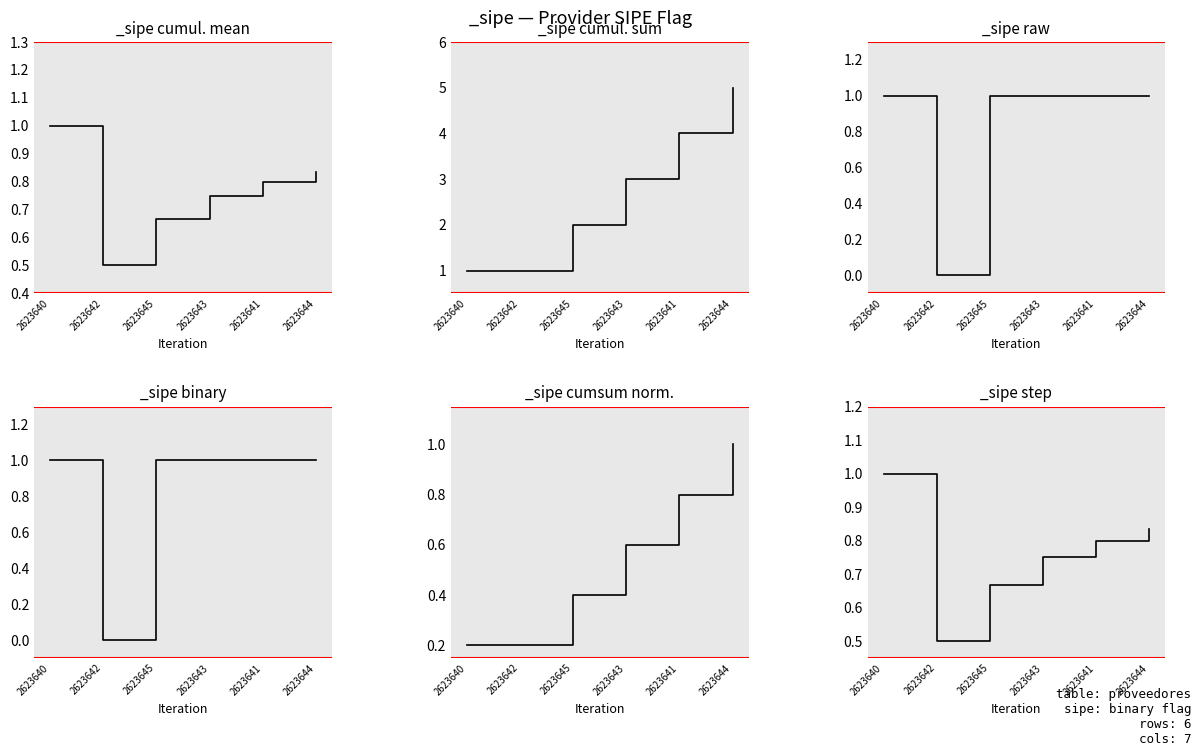

Which label corresponds to the largest value in the chart?

2623640